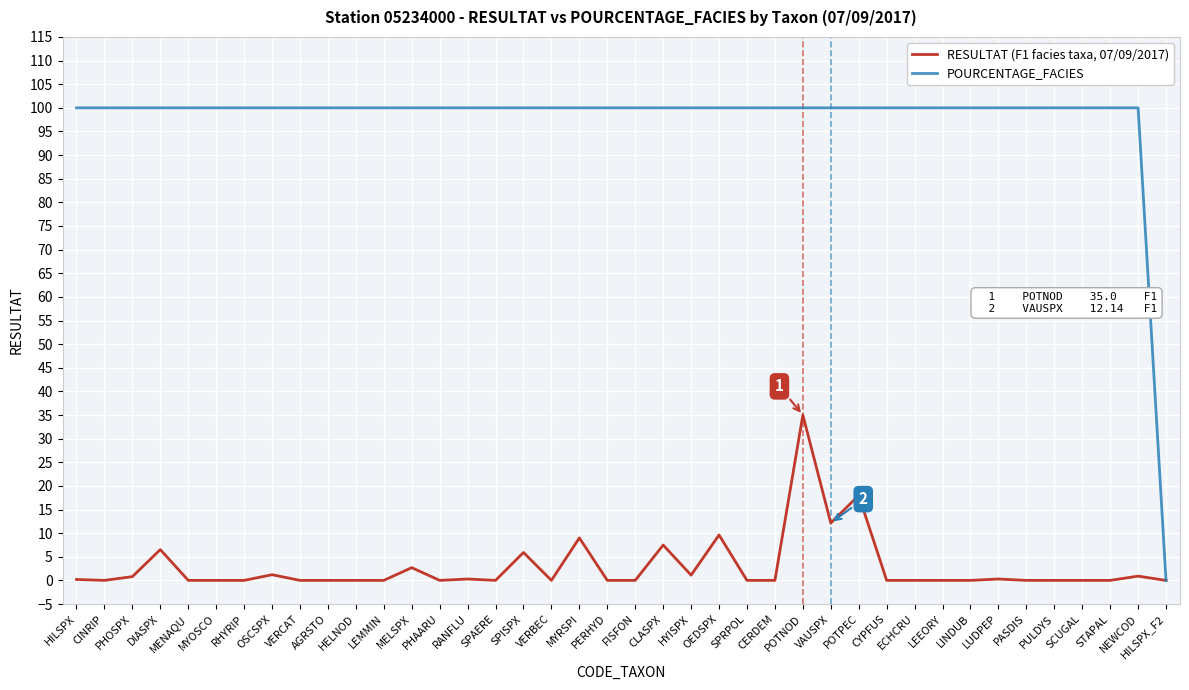

At which category is the sum across all series the highest?

POTNOD